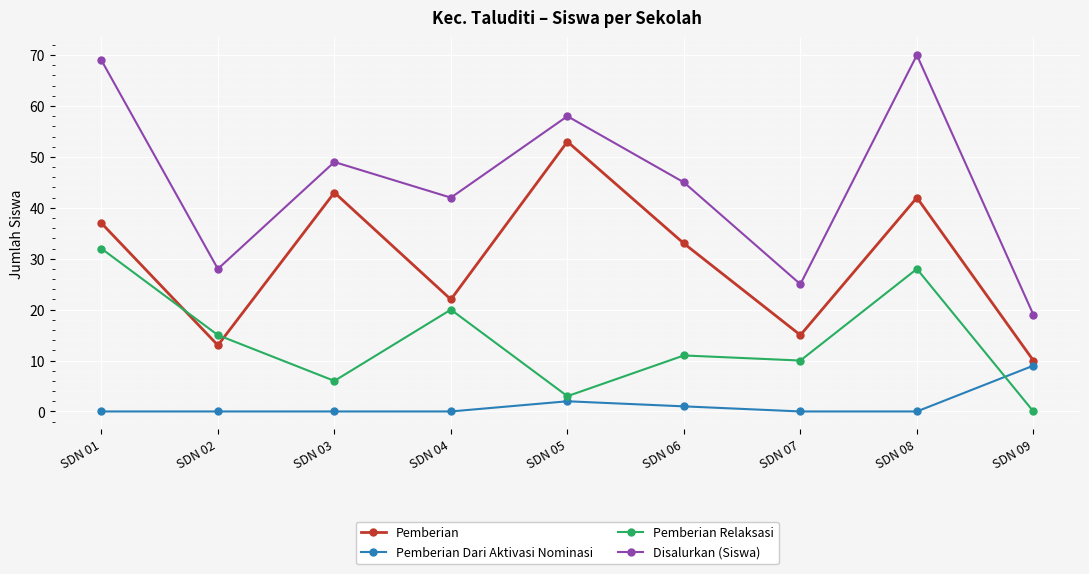

The value of Pemberian Relaksasi at SDN 09 is 0. True or false?

True